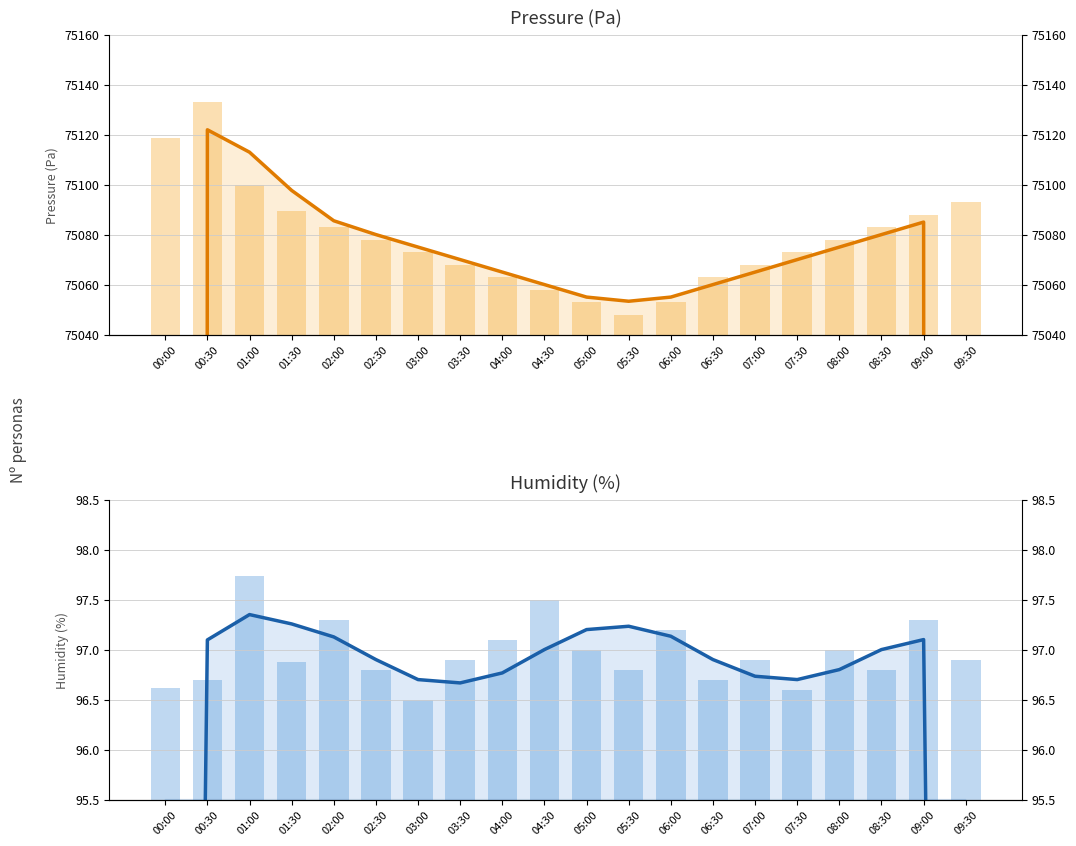

Rank the categories by pressure_raw value from highest to lowest.

00:30, 00:00, 01:00, 09:30, 01:30, 09:00, 02:00, 08:30, 02:30, 08:00, 03:00, 07:30, 03:30, 07:00, 04:00, 06:30, 04:30, 05:00, 06:00, 05:30